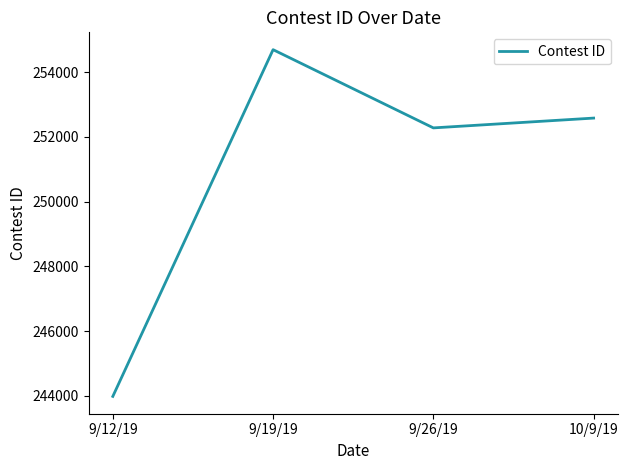

At which category does the chart reach its minimum across all series?

9/12/19